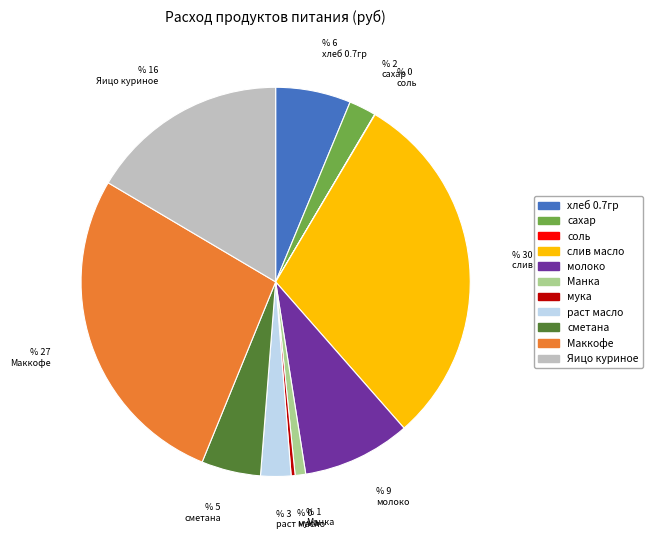

Approximately how many times larger is the value at раст масло compared to мука?

7.7